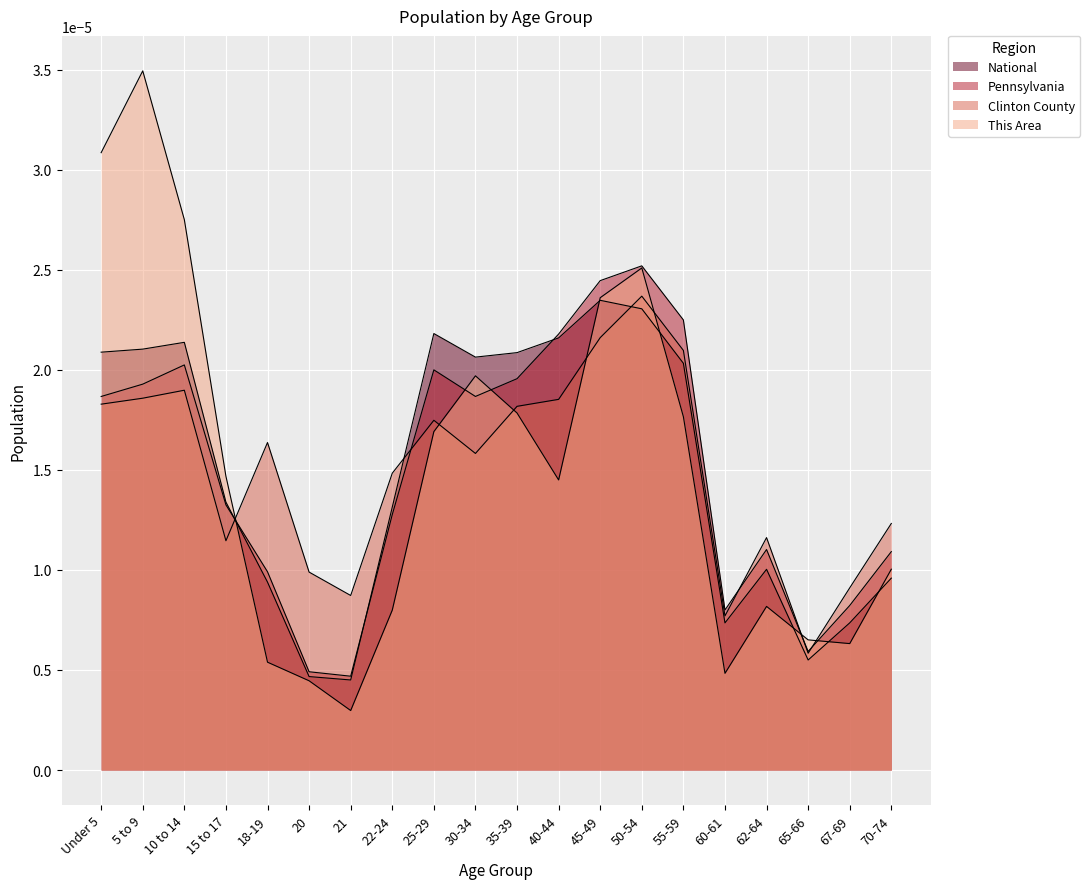

What are all the series names shown in the legend?

This Area, Clinton County, Pennsylvania, National